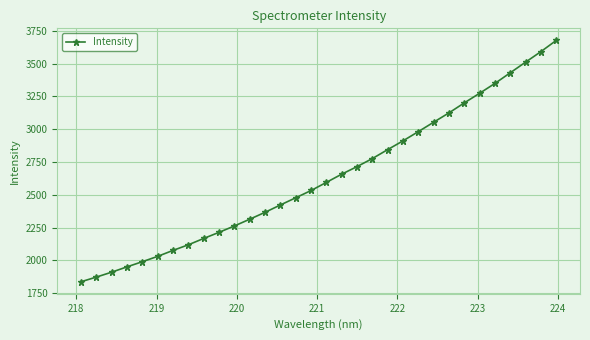

What is the value of the 11th point from the left?

2262.5